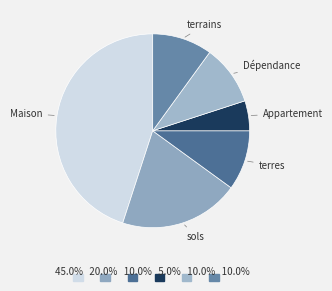

How many slices are in this pie chart?

6